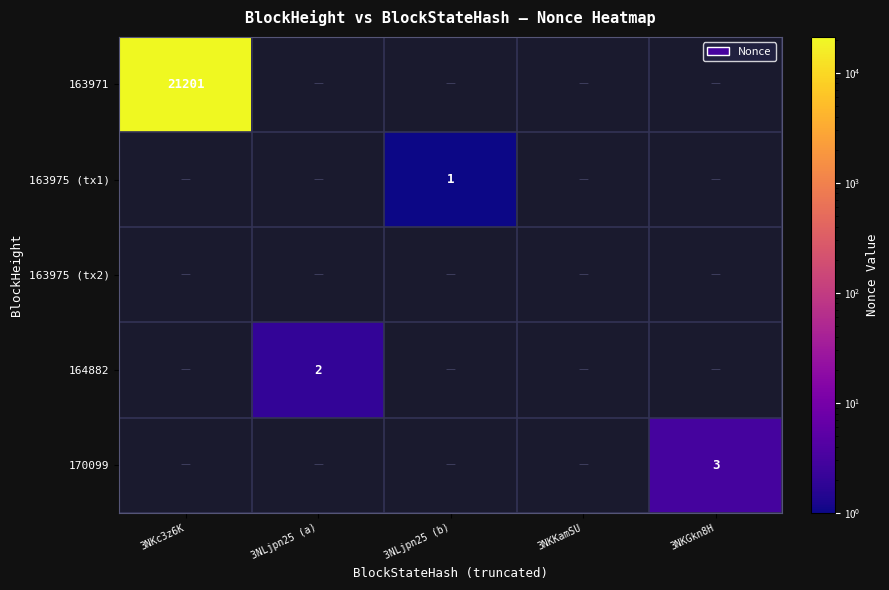

True or false: 164882 has a value of 2 at 3NLjpn25 (a).

True